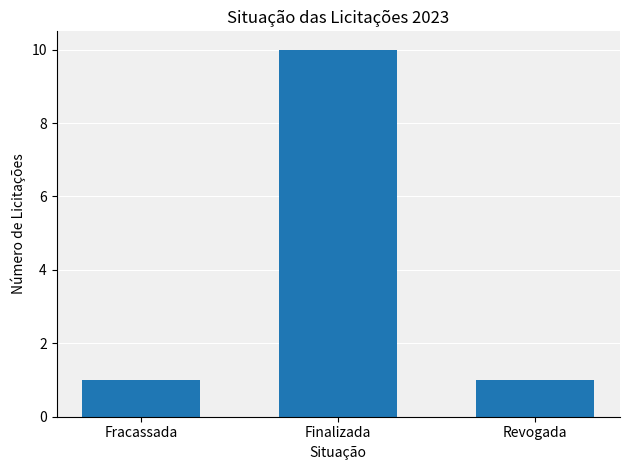

Reading right to left, what are all the values shown in this chart?

Revogada=1	Finalizada=10	Fracassada=1